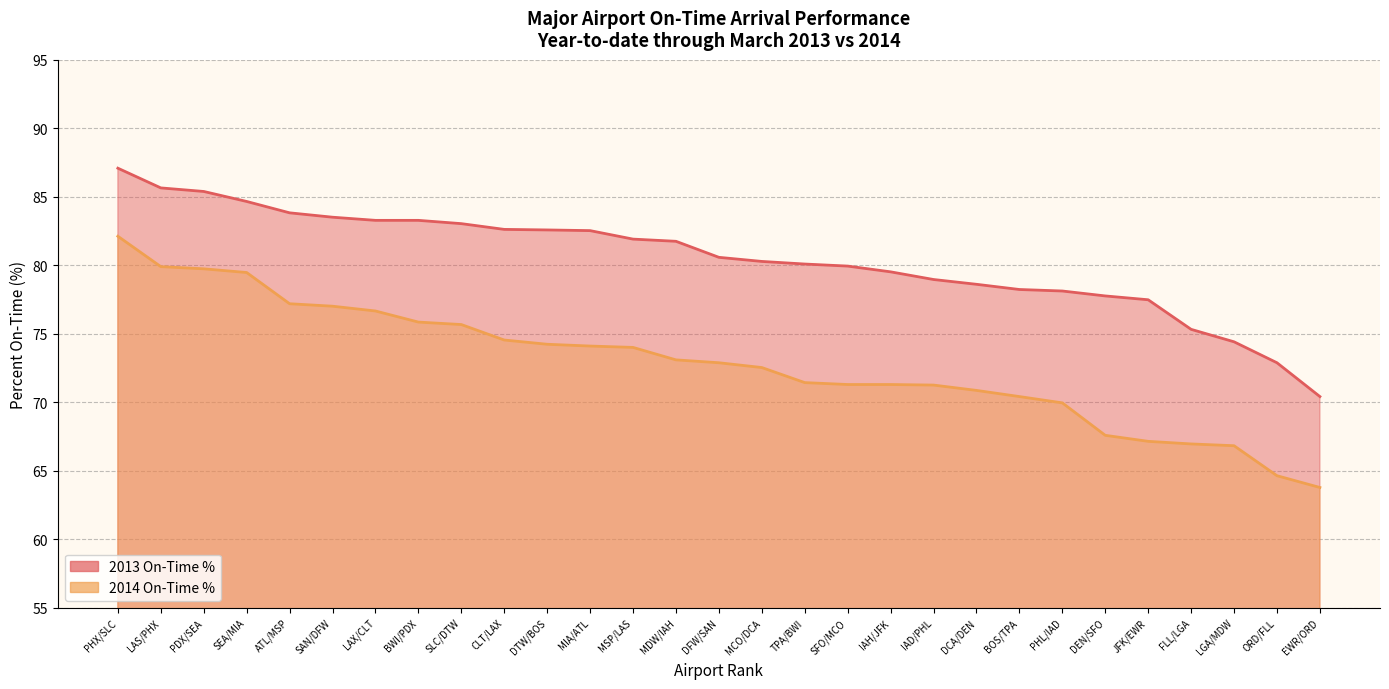

Reading left to right, what are all the values shown in this chart?

2013 On-Time %: PHX/SLC=87.1	LAS/PHX=85.7	PDX/SEA=85.4	SEA/MIA=84.7	ATL/MSP=83.8	SAN/DFW=83.5	LAX/CLT=83.3	BWI/PDX=83.3	SLC/DTW=83.0	CLT/LAX=82.6	DTW/BOS=82.6	MIA/ATL=82.5	MSP/LAS=81.9	MDW/IAH=81.8	DFW/SAN=80.6	MCO/DCA=80.3	TPA/BWI=80.1	SFO/MCO=79.9	IAH/JFK=79.5	IAD/PHL=79.0	DCA/DEN=78.6	BOS/TPA=78.2	PHL/IAD=78.1	DEN/SFO=77.8	JFK/EWR=77.5	FLL/LGA=75.3	LGA/MDW=74.4	ORD/FLL=72.9	EWR/ORD=70.4
2014 On-Time %: PHX/SLC=82.1	LAS/PHX=79.9	PDX/SEA=79.7	SEA/MIA=79.5	ATL/MSP=77.2	SAN/DFW=77.0	LAX/CLT=76.7	BWI/PDX=75.8	SLC/DTW=75.7	CLT/LAX=74.5	DTW/BOS=74.2	MIA/ATL=74.1	MSP/LAS=74.0	MDW/IAH=73.1	DFW/SAN=72.9	MCO/DCA=72.5	TPA/BWI=71.4	SFO/MCO=71.3	IAH/JFK=71.3	IAD/PHL=71.2	DCA/DEN=70.9	BOS/TPA=70.4	PHL/IAD=70.0	DEN/SFO=67.6	JFK/EWR=67.1	FLL/LGA=67.0	LGA/MDW=66.8	ORD/FLL=64.6	EWR/ORD=63.8